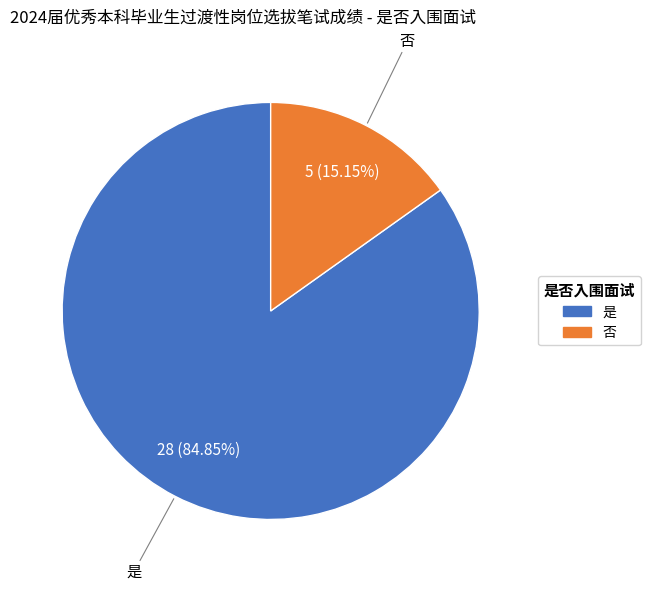

To the nearest percent, what is the difference between the largest and smallest slice percentages?

70%